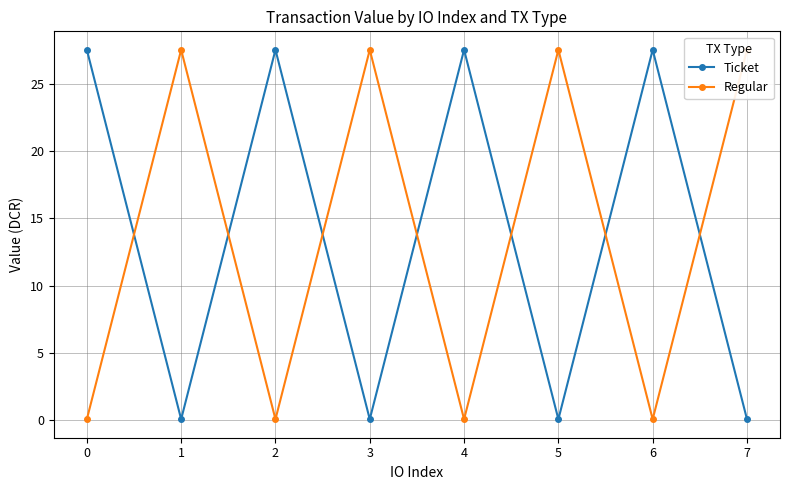

What is the total value across all series at 7?

27.6